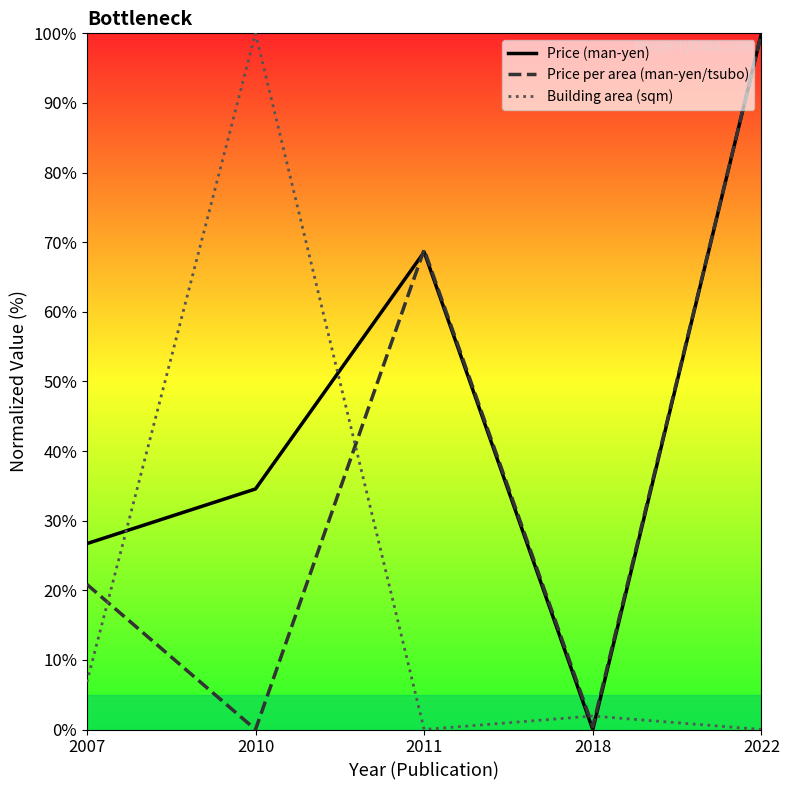

Is the value of Price per area (man-yen/tsubo) at 2022 greater than the value of Building area (sqm) at 2022?

Yes